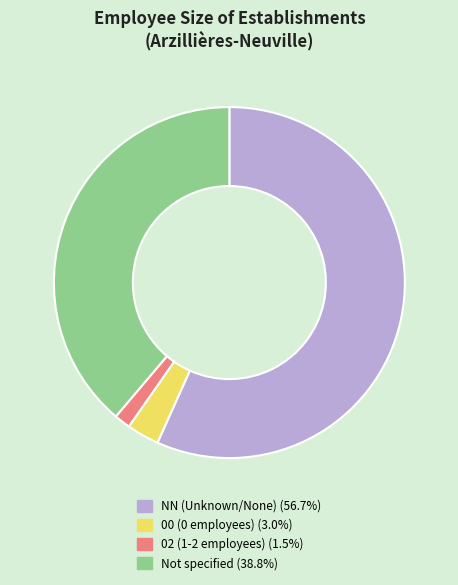

Is the sum of NN (Unknown/None) (56.7%) and Not specified (38.8%) greater than half?

Yes